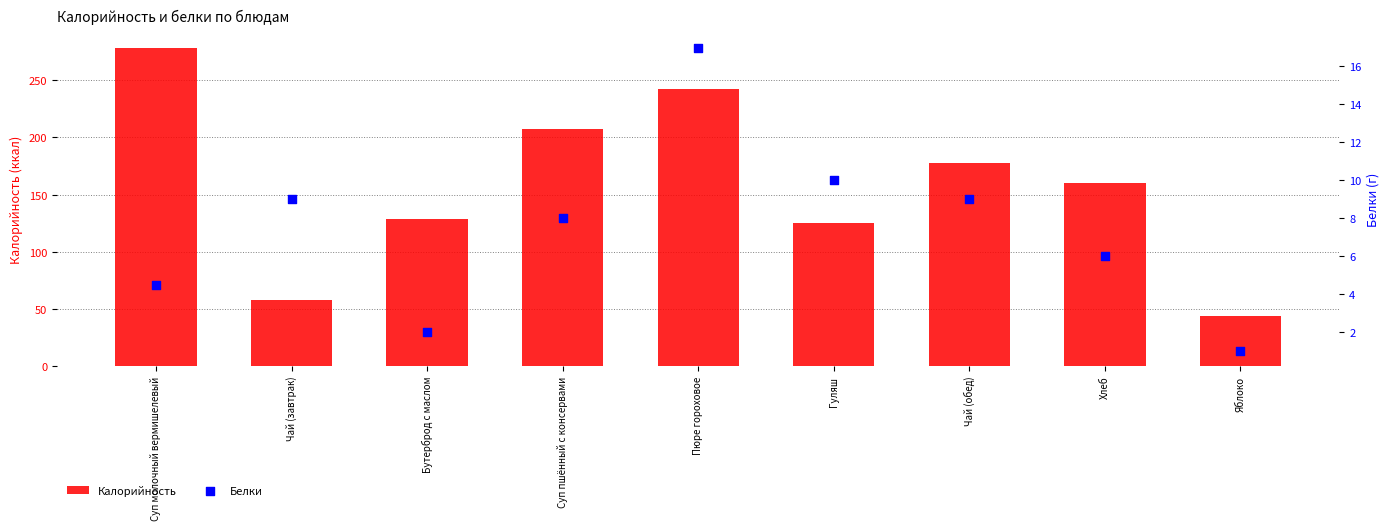

Which series has the largest total across all categories?

Калорийность